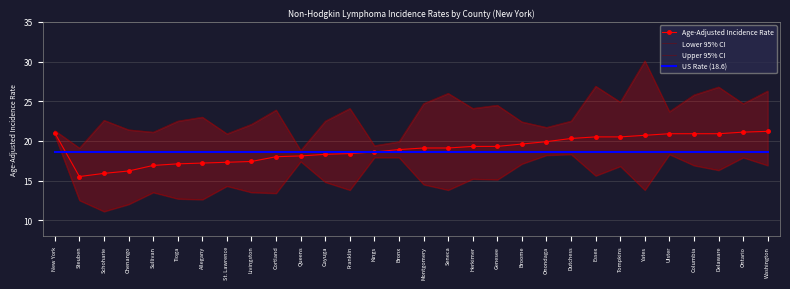

Rank the series by their maximum value, from lowest to highest.

US Rate (18.6), Lower 95% CI, Age-Adjusted Incidence Rate, Upper 95% CI